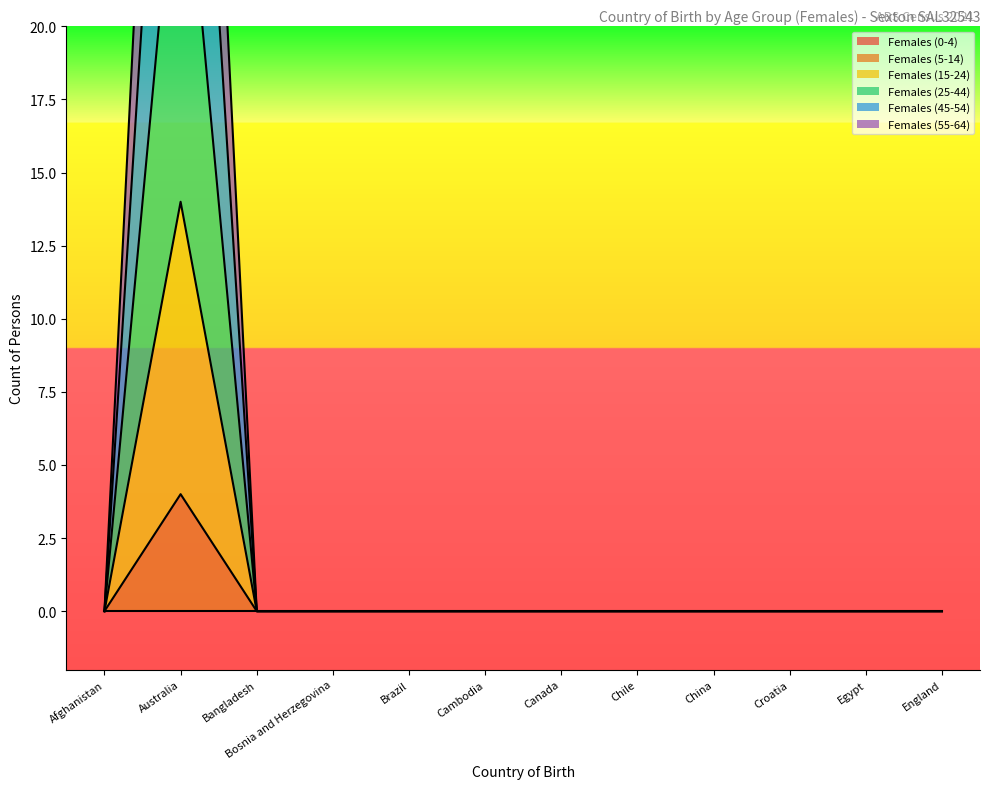

Which series has the widest spread of values?

Females (45-54)